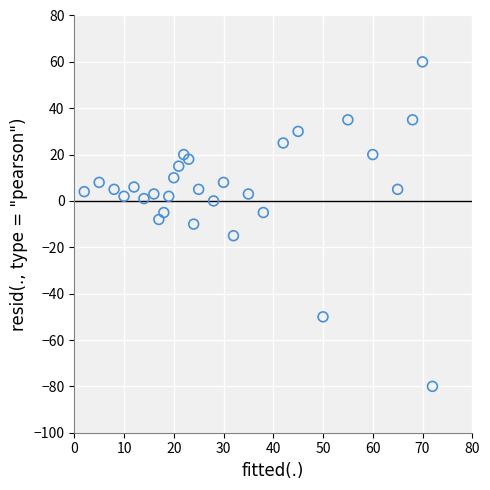

What is the range of X values (max minus min)?

70